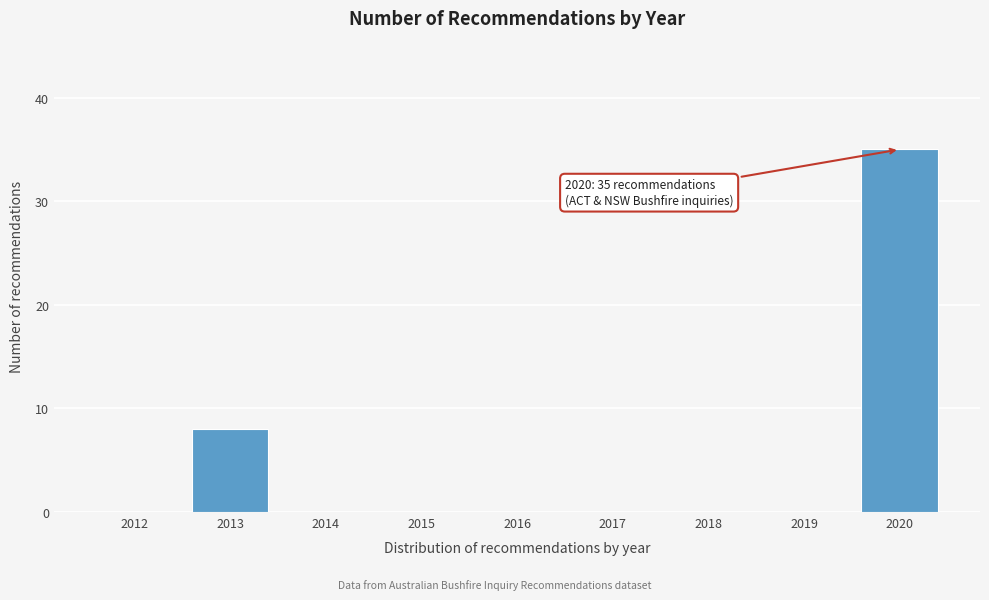

Reading left to right, transcribe all the data shown in this chart.

2012=0	2013=8	2014=0	2015=0	2016=0	2017=0	2018=0	2019=0	2020=35